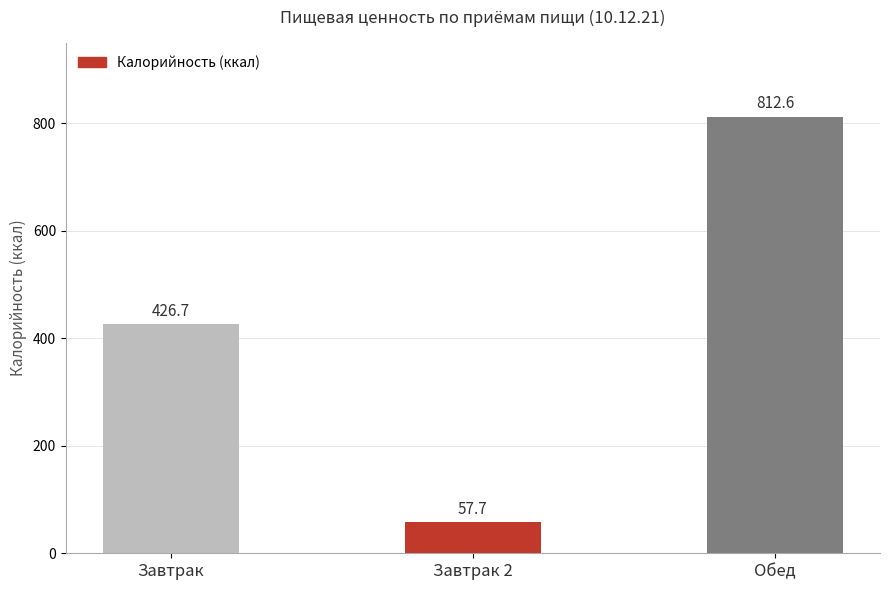

Reading left to right, transcribe all the data shown in this chart.

426.7	57.7	812.6